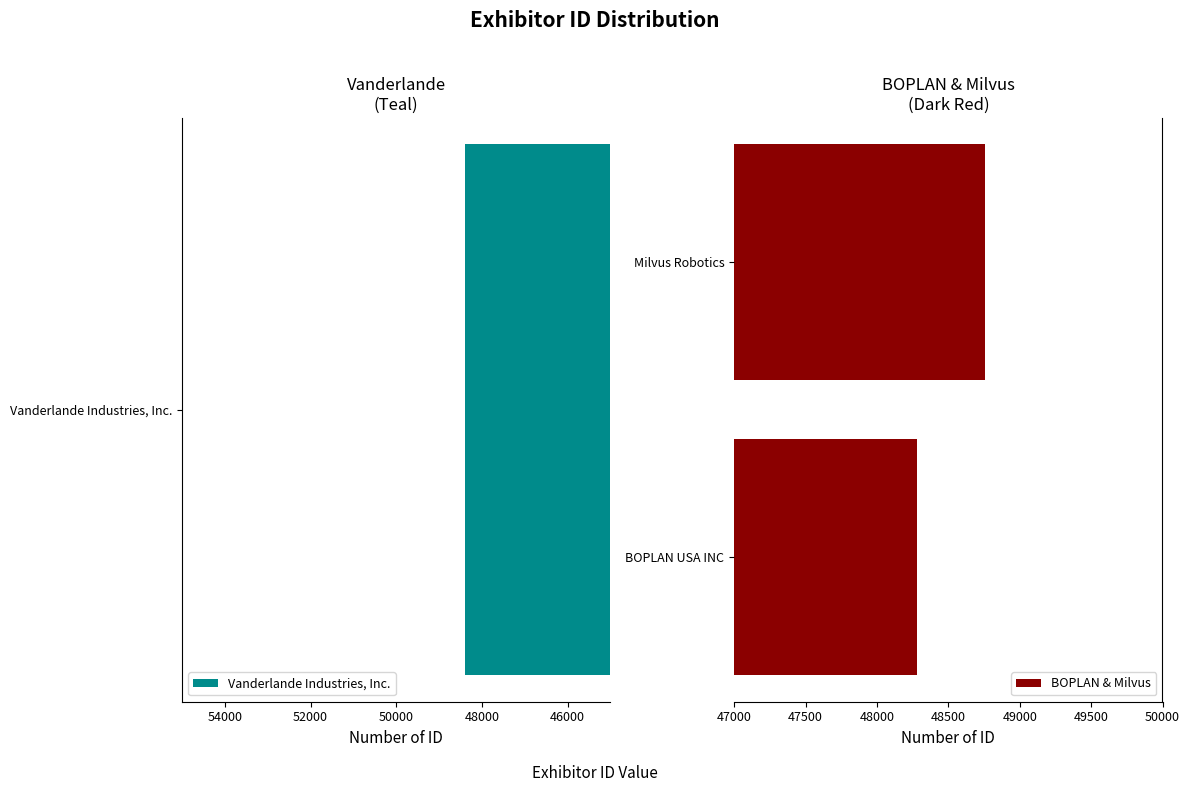

What is the minimum value for BOPLAN & Milvus?

48282